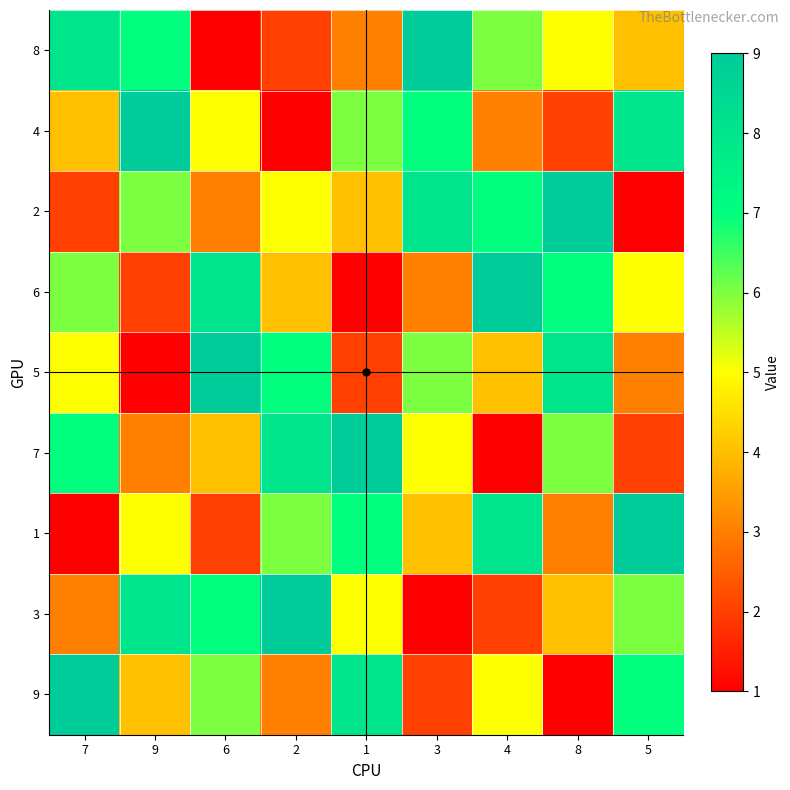

Which series has the widest spread of values?

8